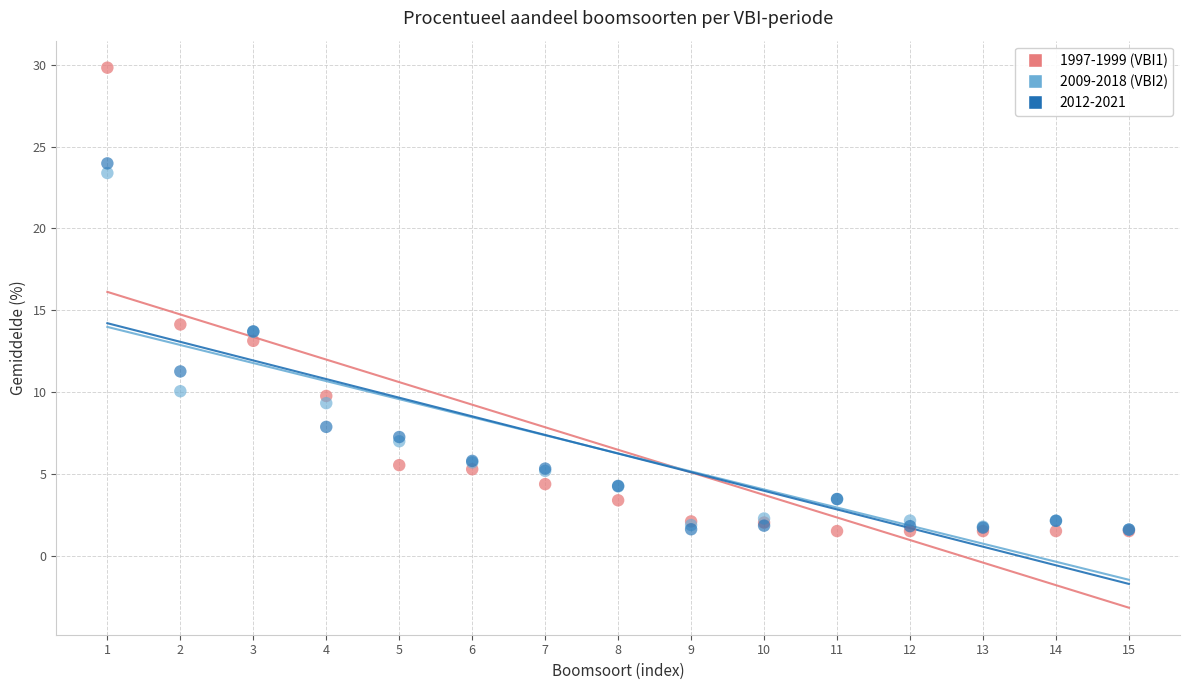

Across all series, what Y value is closest to 15?

14.1